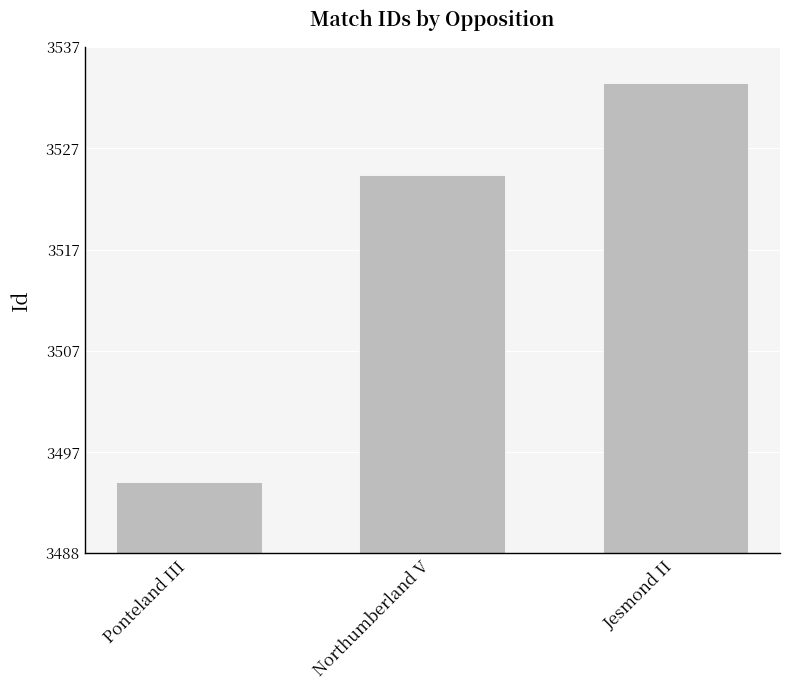

Are the bars grouped side by side (vs. stacked)?

No